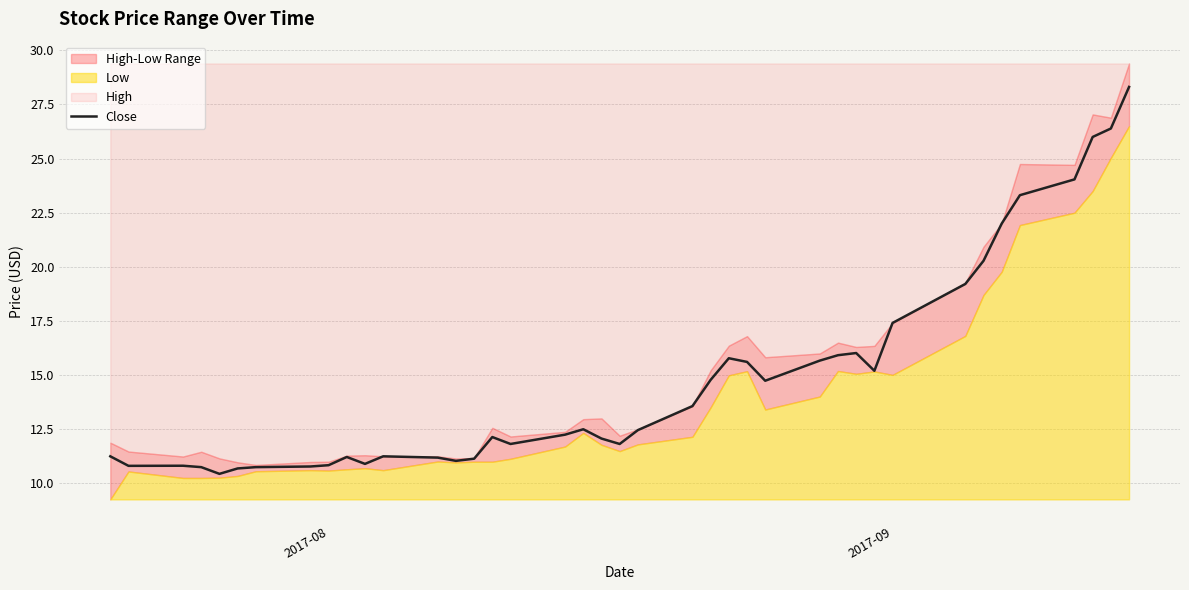

Is it true that the value at 12 is 7.0?

False